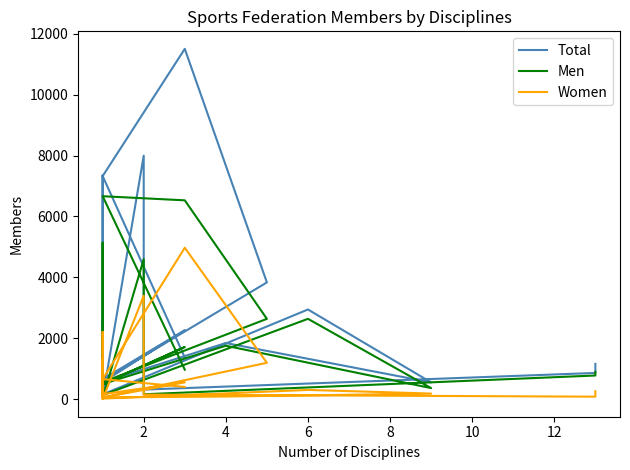

Which series changed the most between 10 and 10?

Men